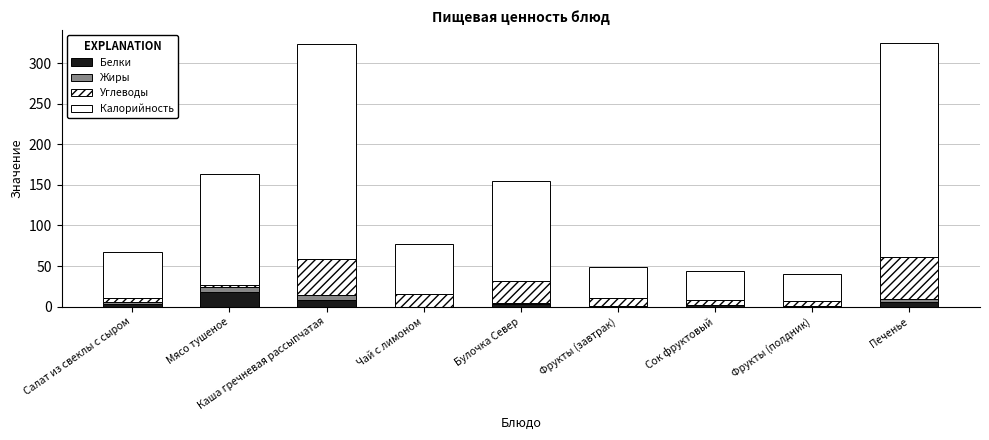

How many distinct data groups are displayed?

4